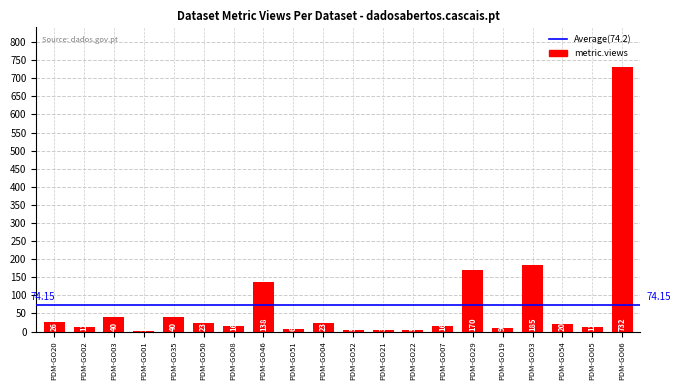

What is the sum of all values?

1483